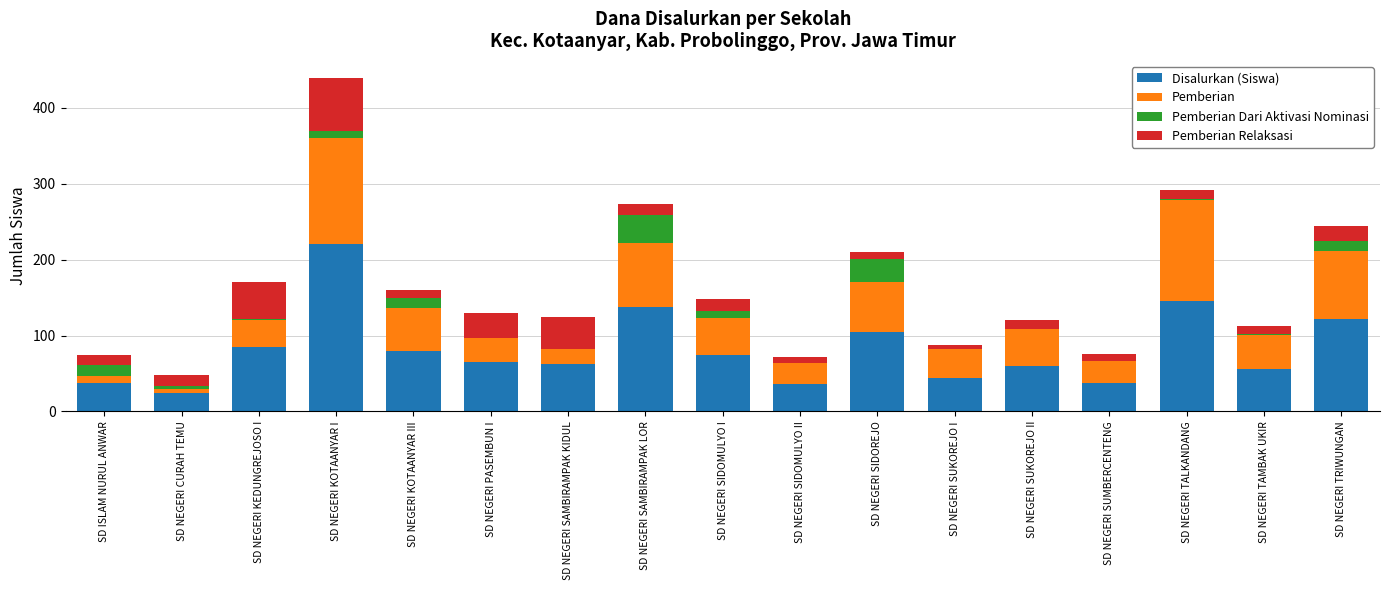

At which category is the sum across all series the highest?

SD NEGERI KOTAANYAR I